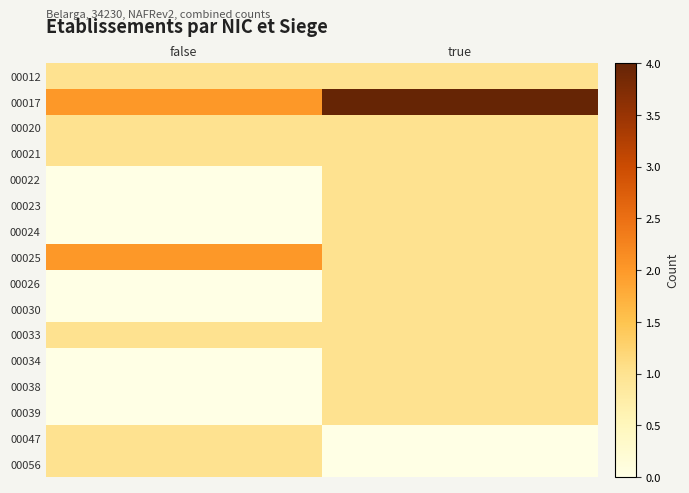

Which has a higher value, true or false?

true